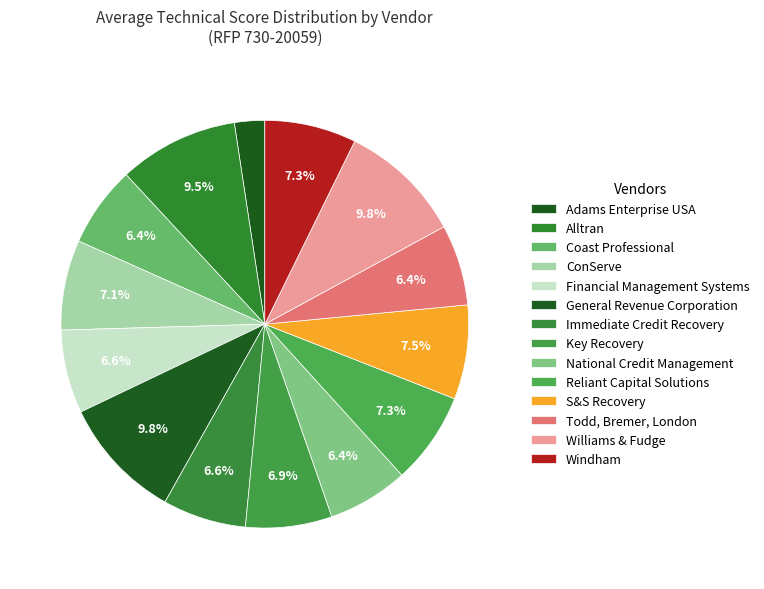

Count the number of slices in the pie.

14